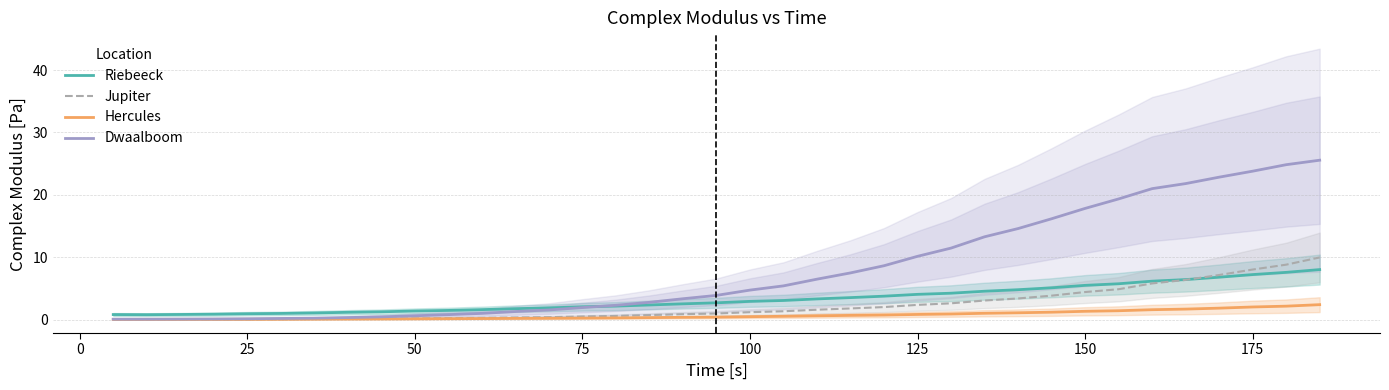

The value of Hercules at 150 is 0.1. True or false?

False